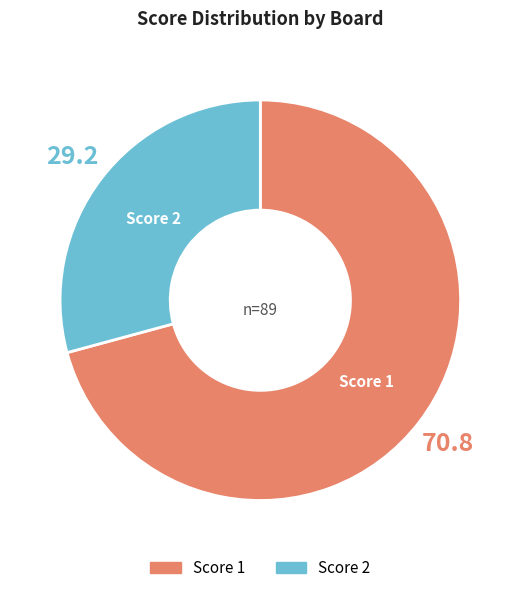

Is there any slice that represents more than half of the pie?

Yes